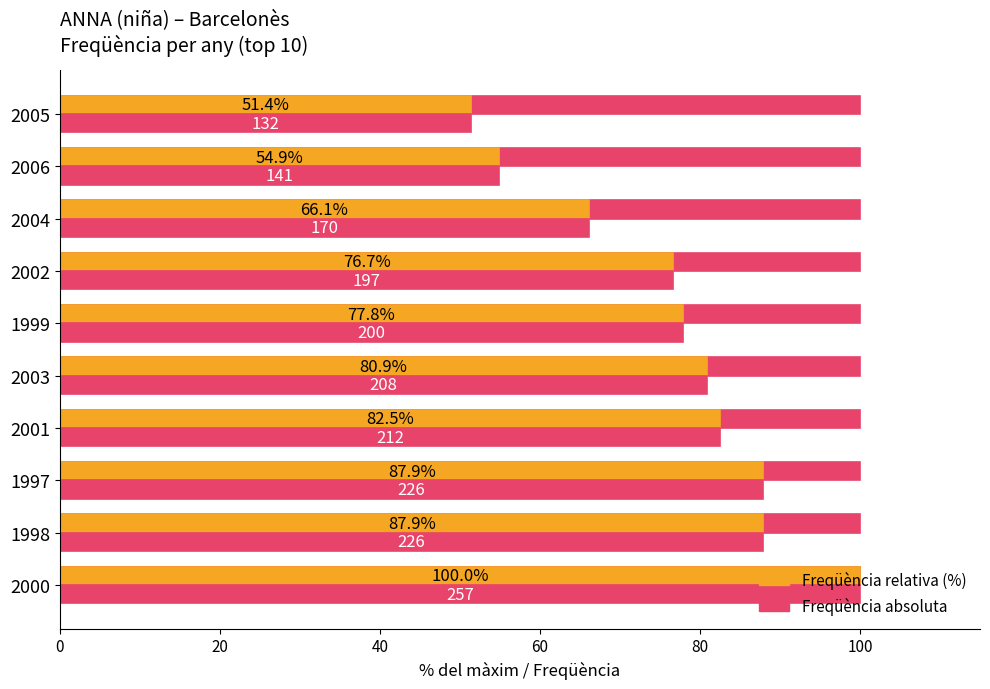

Is the value of Màxim (relatiu al 2000) at 7 greater than the value of Freqüència (% del màxim) at 40?

No